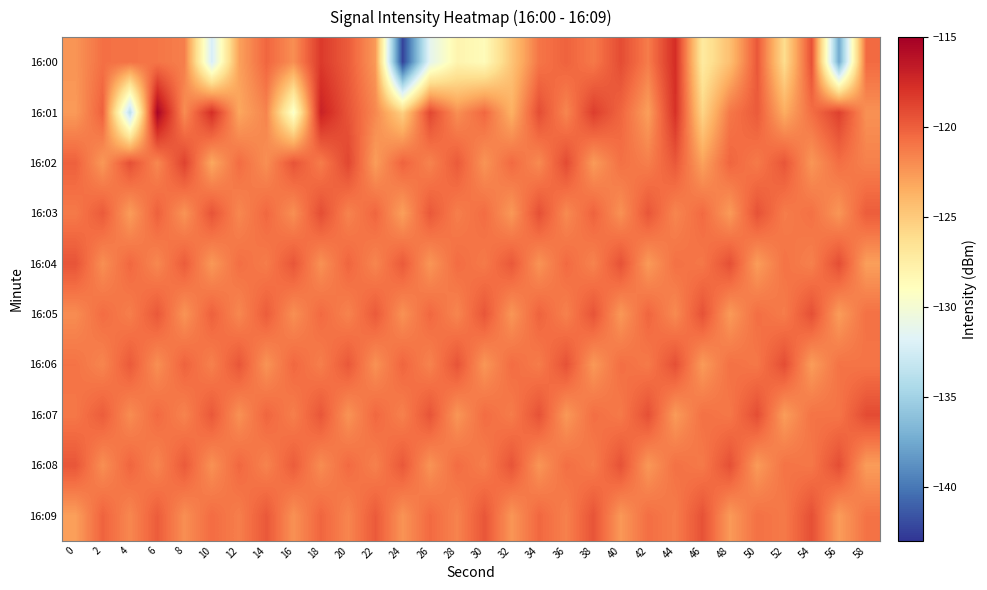

Reading left to right, extract all data points from this chart.

16:00: 0=-122.3	2=-120.8	4=-120.9	6=-121.0	8=-121.4	10=-132.2	12=-122.9	14=-120.3	16=-122.1	18=-118.3	20=-119.9	22=-122.6	24=-142.4	26=-131.4	28=-128.1	30=-128.7	32=-124.7	34=-121.0	36=-120.2	38=-121.2	40=-119.2	42=-121.3	44=-117.7	46=-127.2	48=-124.4	50=-119.7	52=-126.1	54=-119.3	56=-137.5	58=-120.5
16:01: 0=-122.6	2=-120.1	4=-133.8	6=-115.3	8=-122.0	10=-117.7	12=-123.1	14=-121.6	16=-129.6	18=-117.0	20=-119.5	22=-121.8	24=-125.3	26=-118.9	28=-122.1	30=-120.4	32=-123.6	34=-119.2	36=-121.7	38=-118.5	40=-120.3	42=-122.8	44=-117.9	46=-125.6	48=-121.1	50=-119.8	52=-123.4	54=-120.7	56=-118.6	58=-122.2
16:02: 0=-120.1	2=-122.5	4=-119.3	6=-121.8	8=-118.7	10=-123.2	12=-120.6	14=-122.1	16=-119.5	18=-121.3	20=-118.9	22=-122.7	24=-120.2	26=-121.6	28=-119.8	30=-122.3	32=-120.5	34=-121.9	36=-119.1	38=-122.6	40=-120.8	42=-121.4	44=-119.7	46=-122.9	48=-120.3	50=-121.2	52=-119.6	54=-122.4	56=-120.7	58=-121.5
16:03: 0=-121.2	2=-119.8	4=-122.7	6=-120.1	8=-122.3	10=-119.5	12=-121.8	14=-120.4	16=-122.1	18=-119.2	20=-121.6	22=-120.3	24=-122.8	26=-119.7	28=-121.4	30=-120.6	32=-122.5	34=-119.3	36=-121.9	38=-120.2	40=-122.2	42=-119.6	44=-121.7	46=-120.5	48=-122.6	50=-119.4	52=-121.3	54=-120.8	56=-122.4	58=-119.9
16:04: 0=-119.5	2=-122.1	4=-120.4	6=-121.8	8=-119.9	10=-122.5	12=-120.7	14=-121.3	16=-119.6	18=-122.2	20=-120.3	22=-121.7	24=-119.8	26=-122.4	28=-120.6	30=-121.2	32=-119.7	34=-122.3	36=-120.5	38=-121.6	40=-119.4	42=-122.6	44=-120.8	46=-121.1	48=-119.3	50=-122.7	52=-120.9	54=-121.5	56=-119.2	58=-122.8
16:05: 0=-122.0	2=-120.6	4=-121.4	6=-119.7	8=-122.3	10=-120.1	12=-121.8	14=-119.9	16=-122.1	18=-120.5	20=-121.6	22=-119.8	24=-122.2	26=-120.4	28=-121.7	30=-119.6	32=-122.4	34=-120.2	36=-121.5	38=-119.5	40=-122.5	42=-120.3	44=-121.9	46=-119.4	48=-122.6	50=-120.7	52=-121.3	54=-119.3	56=-122.7	58=-120.8
16:06: 0=-120.9	2=-121.7	4=-119.8	6=-122.1	8=-120.2	10=-121.5	12=-119.6	14=-122.3	16=-120.4	18=-121.4	20=-119.7	22=-122.2	24=-120.3	26=-121.6	28=-119.5	30=-122.4	32=-120.6	34=-121.3	36=-119.4	38=-122.5	40=-120.7	42=-121.2	44=-119.3	46=-122.6	48=-120.8	50=-121.1	52=-119.2	54=-122.7	56=-120.9	58=-121.0
16:07: 0=-121.1	2=-119.9	4=-122.0	6=-120.5	8=-121.6	10=-119.7	12=-122.2	14=-120.3	16=-121.4	18=-119.6	20=-122.3	22=-120.4	24=-121.5	26=-119.5	28=-122.4	30=-120.6	32=-121.3	34=-119.4	36=-122.5	38=-120.7	40=-121.2	42=-119.3	44=-122.6	46=-120.8	48=-121.1	50=-119.2	52=-122.7	54=-120.9	56=-121.0	58=-119.1
16:08: 0=-119.6	2=-122.1	4=-120.3	6=-121.7	8=-119.8	10=-122.2	12=-120.4	14=-121.6	16=-119.9	18=-122.0	20=-120.5	22=-121.5	24=-119.7	26=-122.3	28=-120.6	30=-121.4	32=-119.5	34=-122.4	36=-120.7	38=-121.3	40=-119.4	42=-122.5	44=-120.8	46=-121.2	48=-119.3	50=-122.6	52=-120.9	54=-121.1	56=-119.2	58=-122.7
16:09: 0=-122.8	2=-120.2	4=-121.8	6=-119.9	8=-122.1	10=-120.6	12=-121.4	14=-119.7	16=-122.2	18=-120.3	20=-121.7	22=-119.8	24=-122.3	26=-120.5	28=-121.6	30=-119.6	32=-122.4	34=-120.4	36=-121.5	38=-119.5	40=-122.5	42=-120.7	44=-121.3	46=-119.4	48=-122.6	50=-120.8	52=-121.2	54=-119.3	56=-122.7	58=-120.9